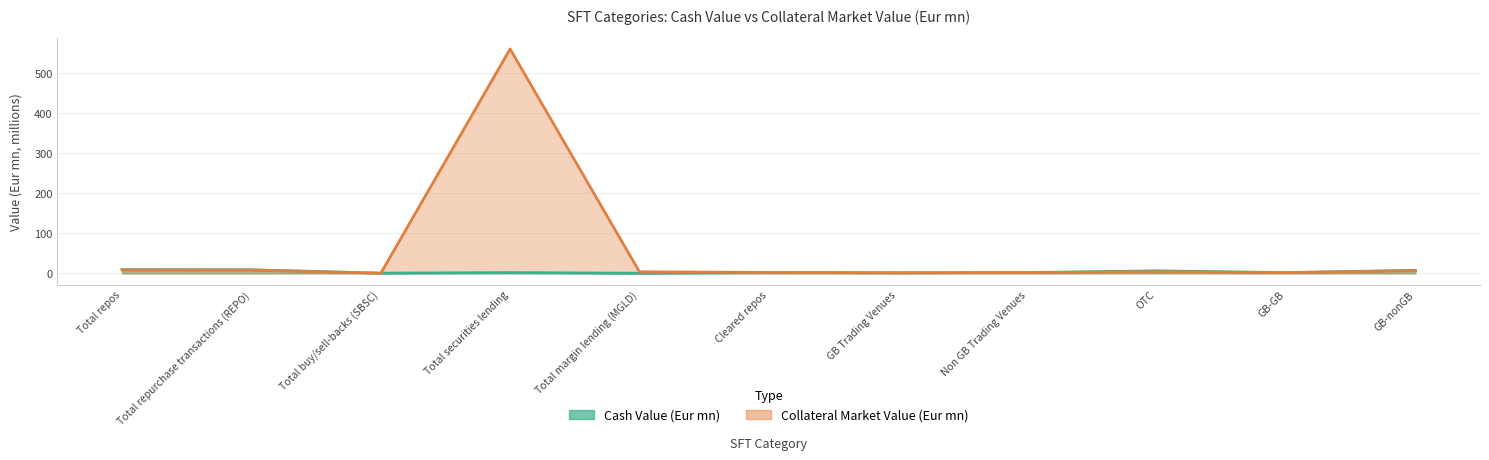

How many intersections are there between Cash Value (Eur mn) and Collateral Market Value (Eur mn)?

2